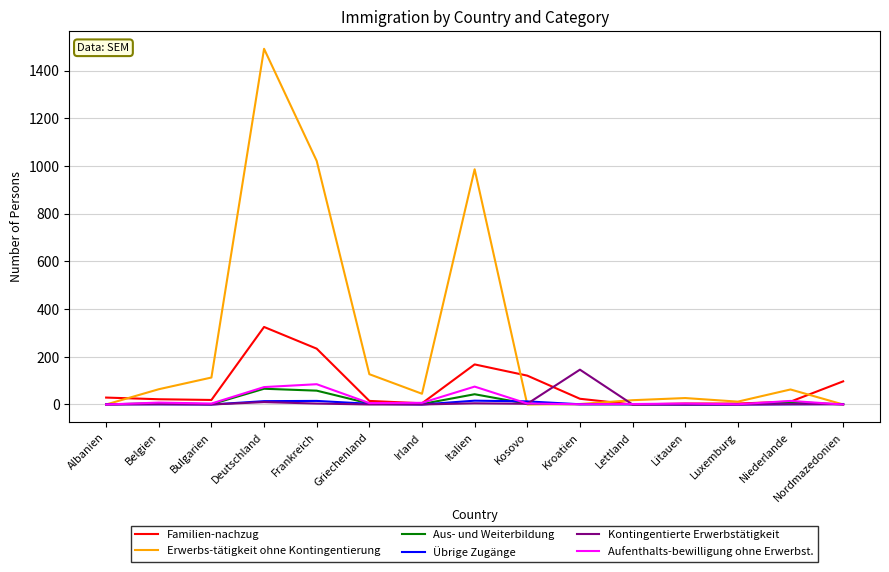

What is the difference between the maximum and minimum values in the Erwerbs-tätigkeit ohne Kontingentierung series?

1491